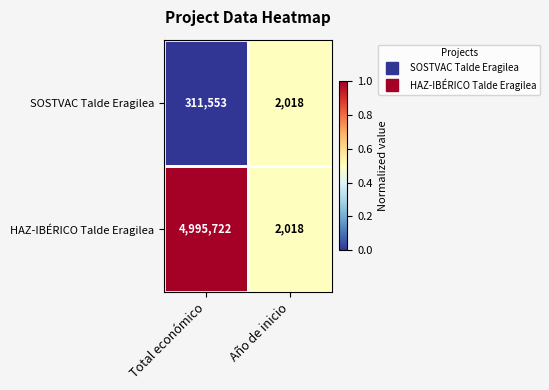

The HAZ-IBÉRICO Talde Eragilea series shows 2018 at Año de inicio. True or false?

True